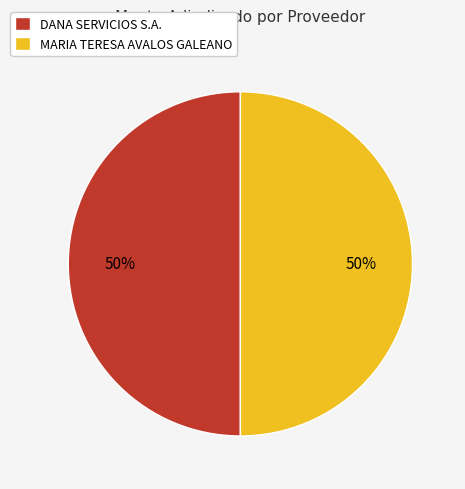

Is the sum of MARIA TERESA AVALOS GALEANO and DANA SERVICIOS S.A. greater than half?

Yes